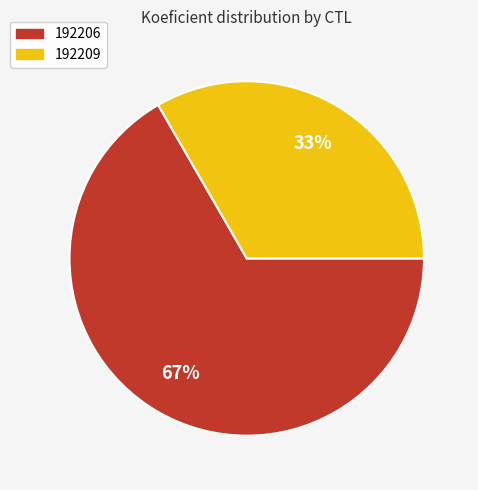

How many slices are in this pie chart?

2